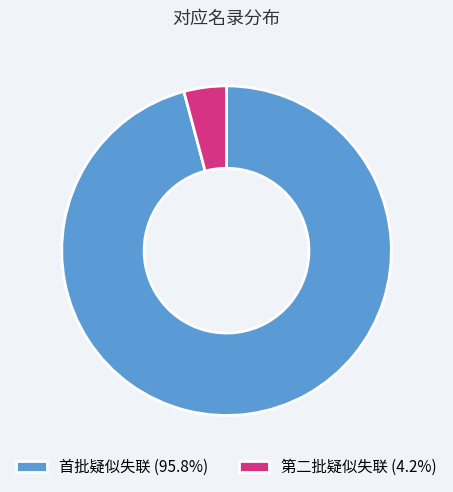

Which slice is the largest?

首批疑似失联